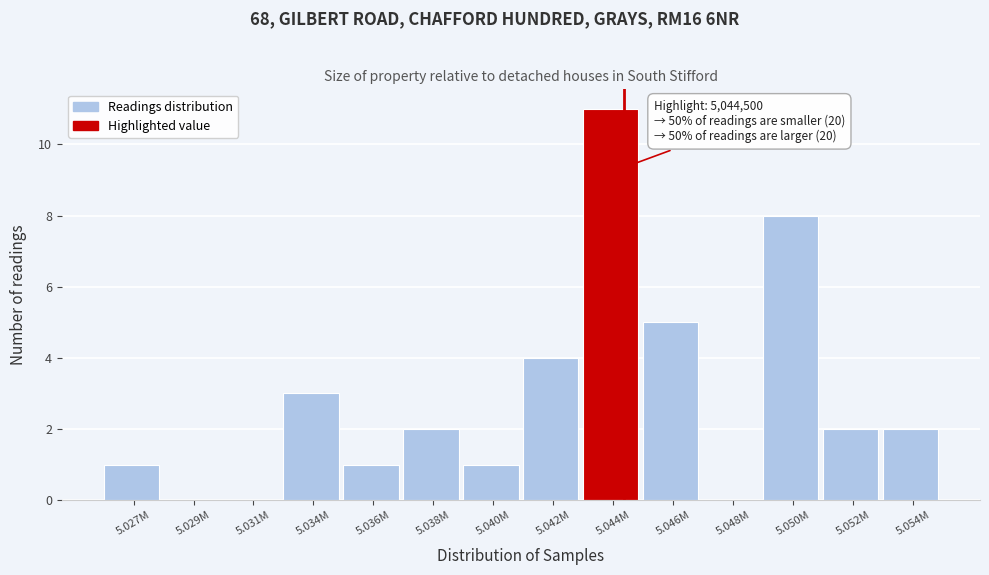

Reading right to left, what are all the values shown in this chart?

5.054M=2	5.052M=2	5.050M=8	5.048M=0	5.046M=5	5.044M=11	5.042M=4	5.040M=1	5.038M=2	5.036M=1	5.034M=3	5.031M=0	5.029M=0	5.027M=1